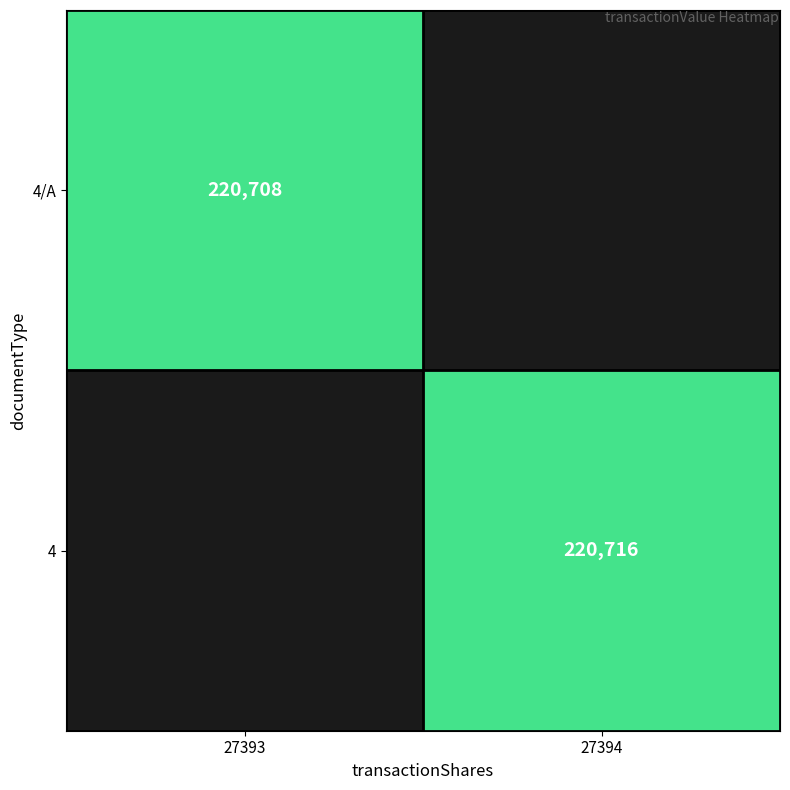

The value of 4 at 27394 is 307204. True or false?

False